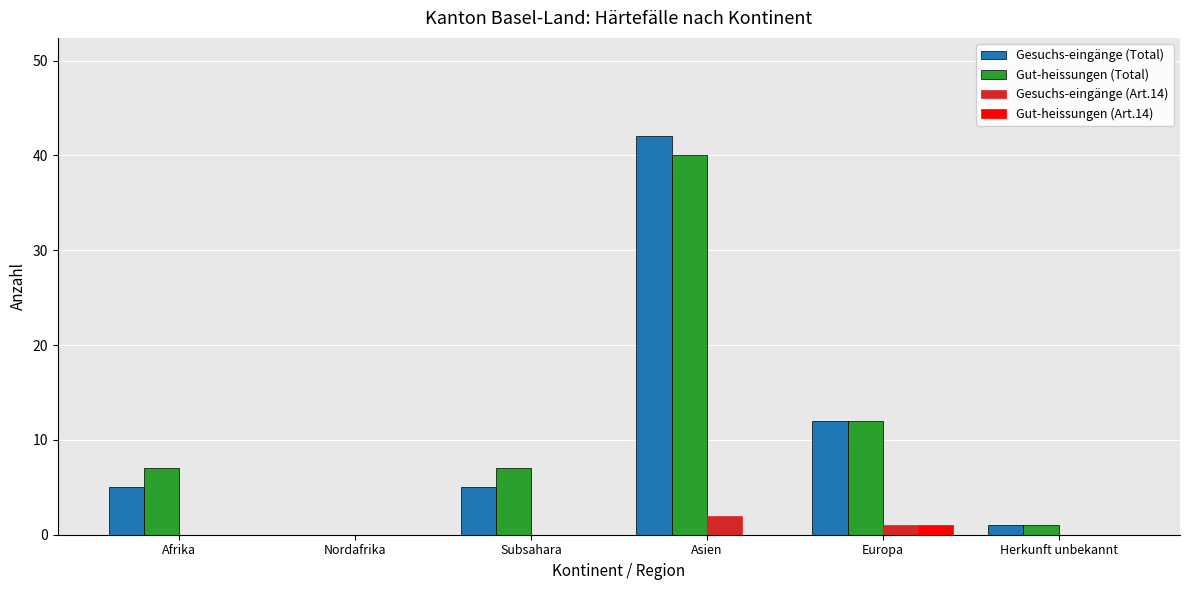

What is the sum of the Gut-heissungen (Total) values at Asien and Nordafrika?

40